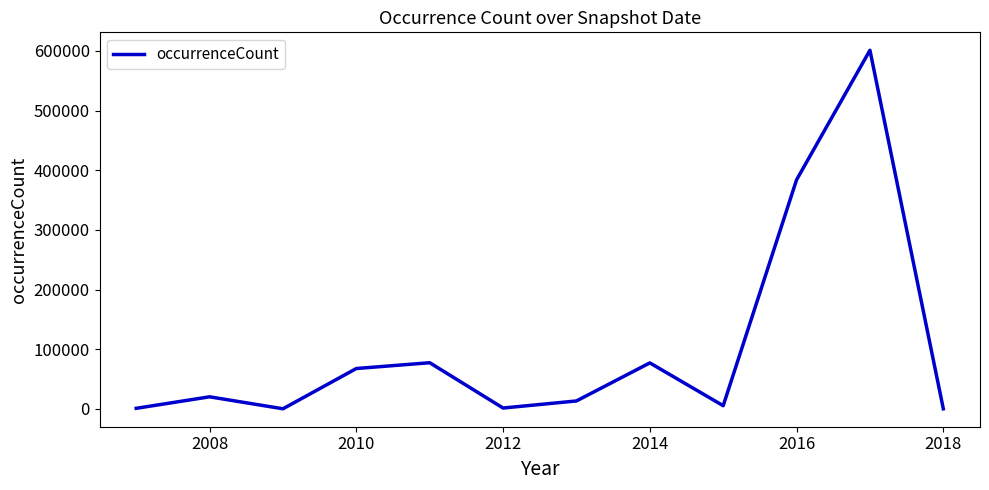

What is the greatest value displayed?

601239